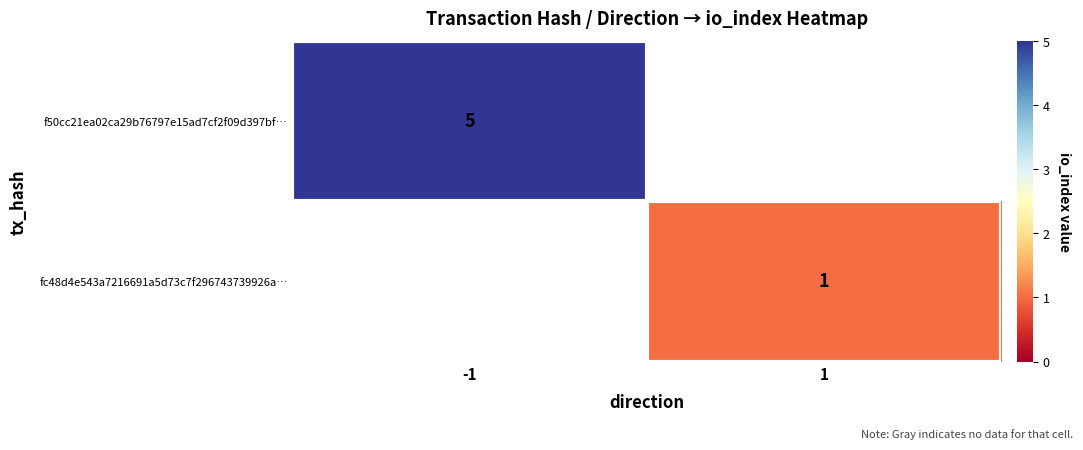

The f50cc21ea02ca29b76797e15ad7cf2f09d397bf… series shows 7 at -1. True or false?

False